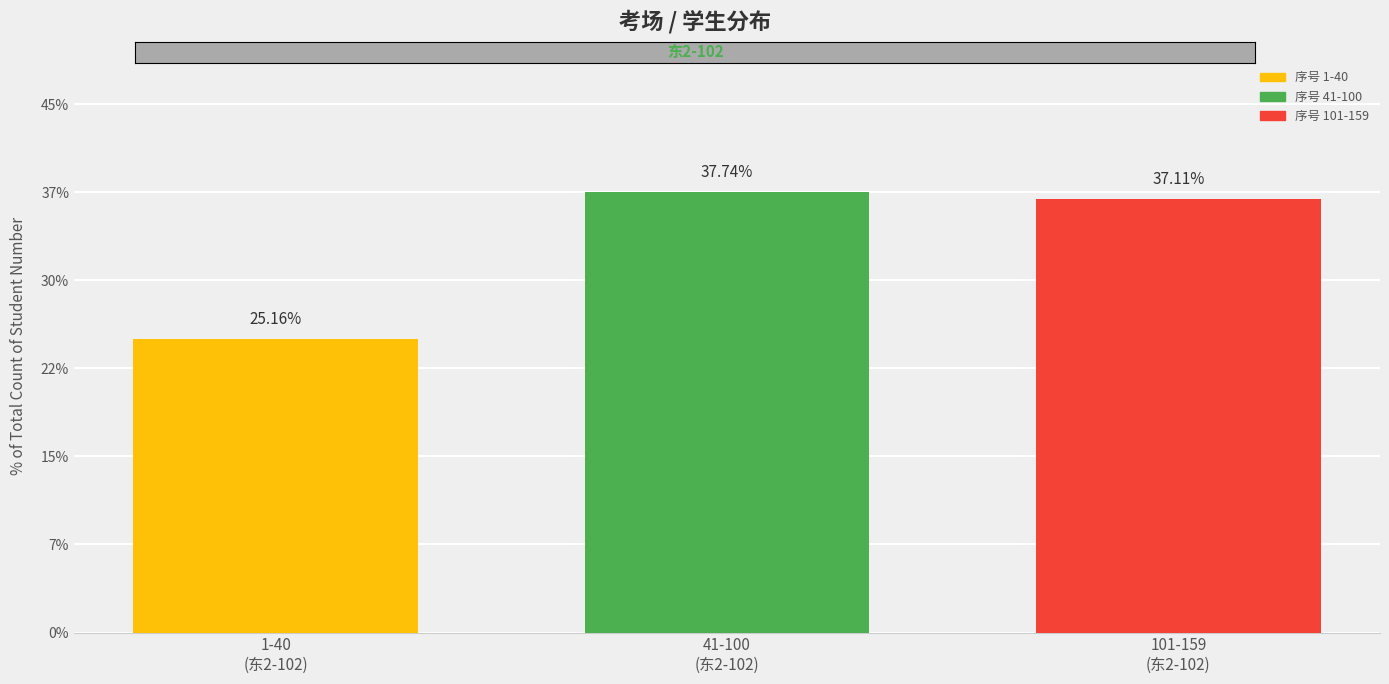

Rank the categories by value from highest to lowest.

41-100
(东2-102), 101-159
(东2-102), 1-40
(东2-102)